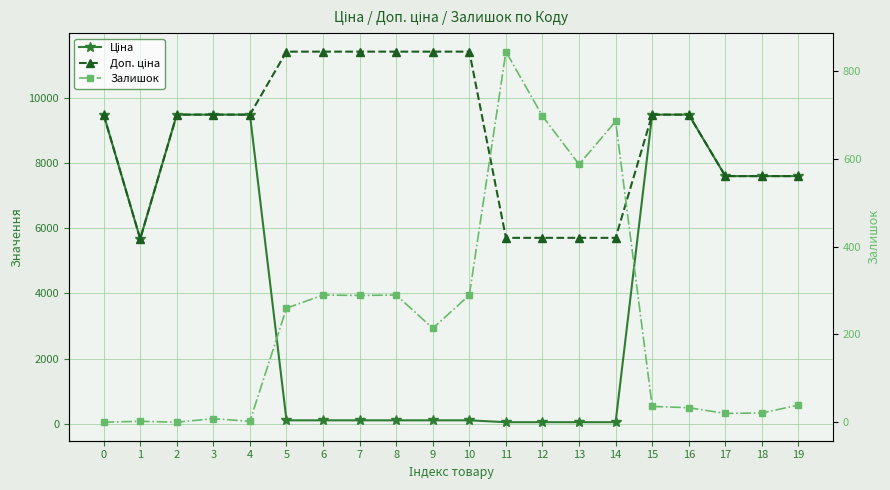

True or false: Доп. ціна and Ціна intersect in this chart.

False